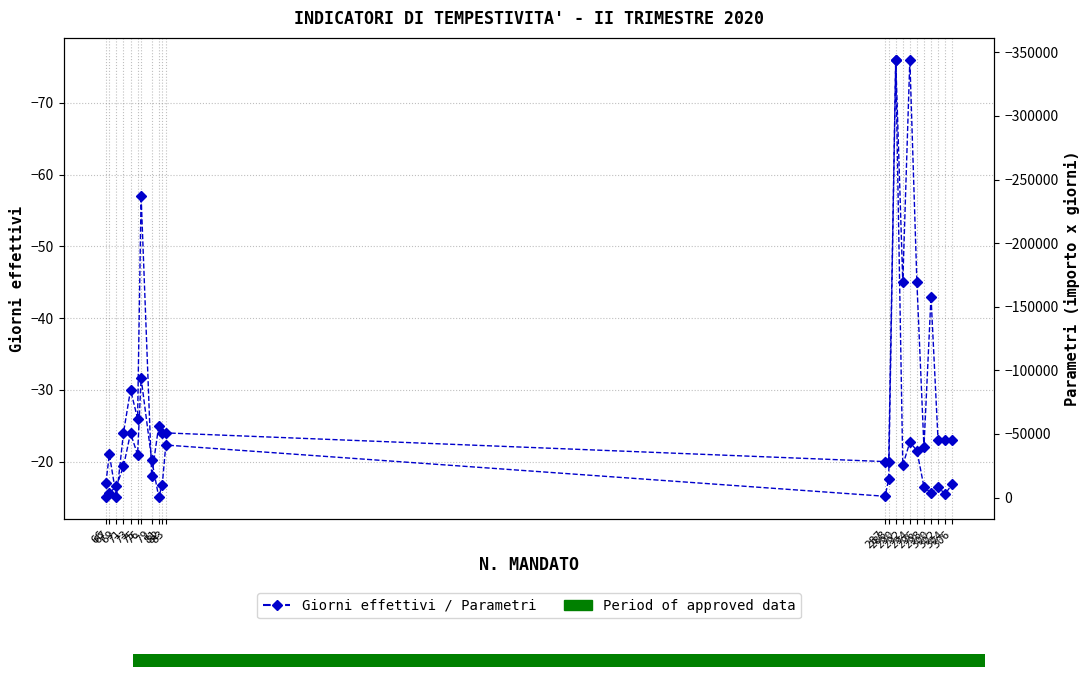

Does the chart display data point markers on the line(s)?

Yes